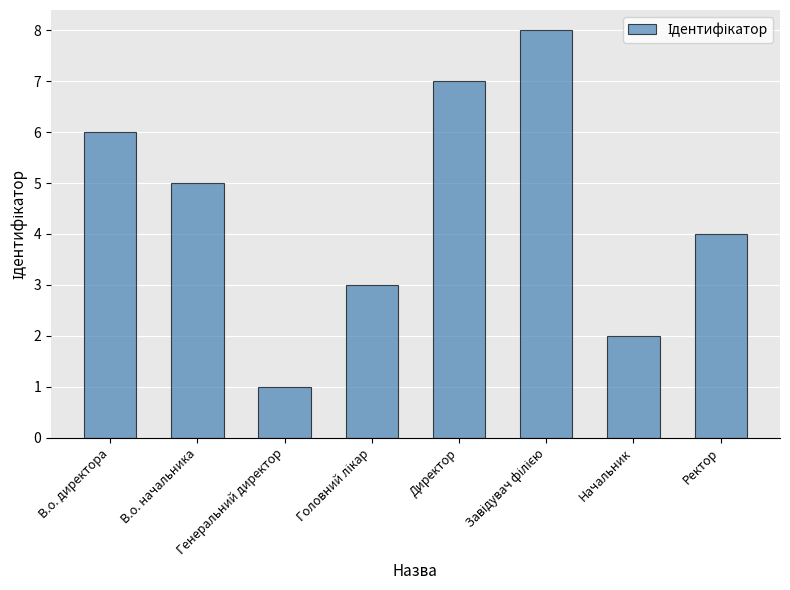

Is it true that the value at В.о. директора is 6?

True